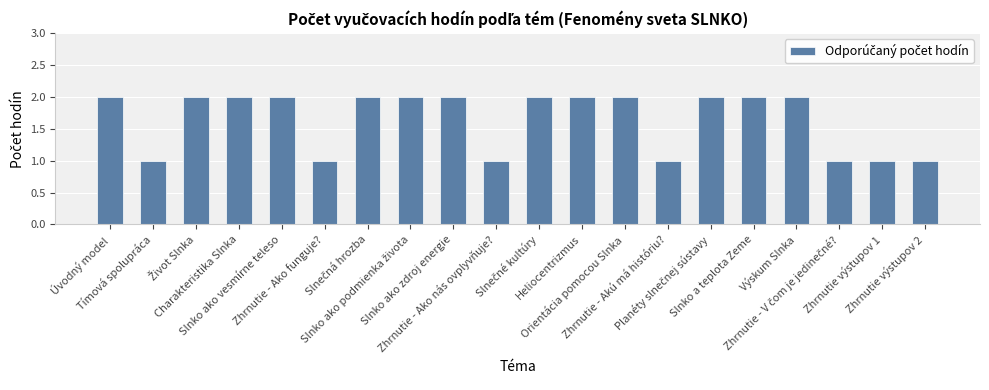

Reading left to right, transcribe all the data shown in this chart.

2	1	2	2	2	1	2	2	2	1	2	2	2	1	2	2	2	1	1	1